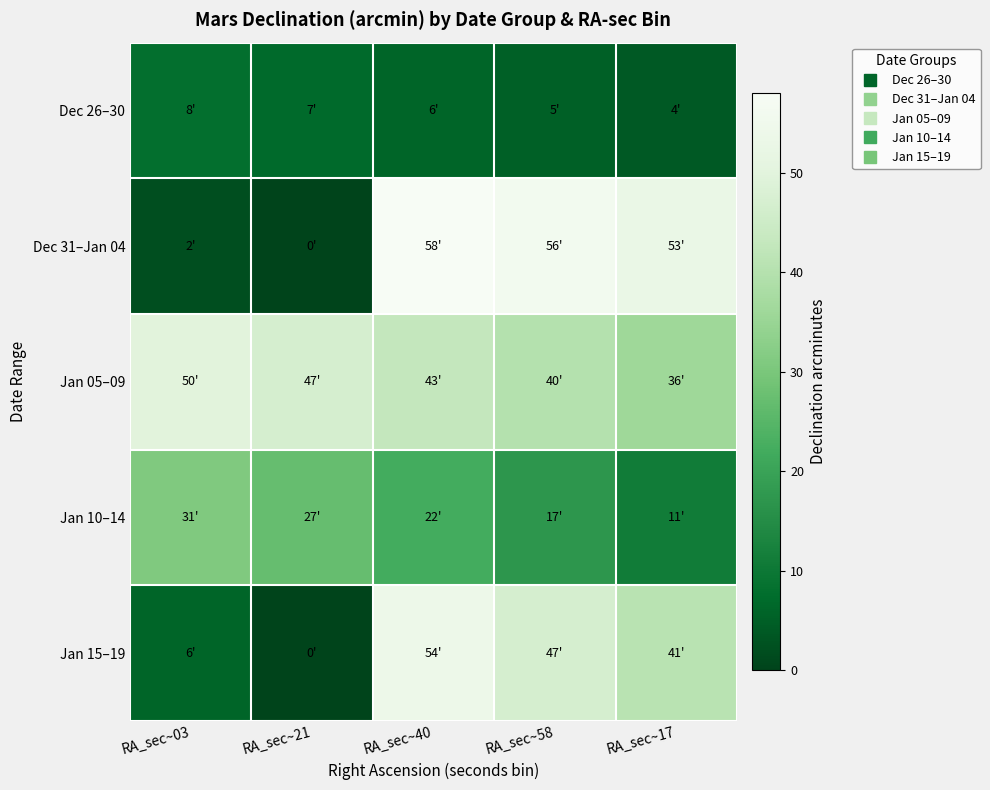

Reading left to right, extract all data points from this chart.

Dec 26–30: RA_sec~03=8	RA_sec~21=7	RA_sec~40=6	RA_sec~58=5	RA_sec~17=4
Dec 31–Jan 04: RA_sec~03=2	RA_sec~21=0	RA_sec~40=58	RA_sec~58=56	RA_sec~17=53
Jan 05–09: RA_sec~03=50	RA_sec~21=47	RA_sec~40=43	RA_sec~58=40	RA_sec~17=36
Jan 10–14: RA_sec~03=31	RA_sec~21=27	RA_sec~40=22	RA_sec~58=17	RA_sec~17=11
Jan 15–19: RA_sec~03=6	RA_sec~21=0	RA_sec~40=54	RA_sec~58=47	RA_sec~17=41